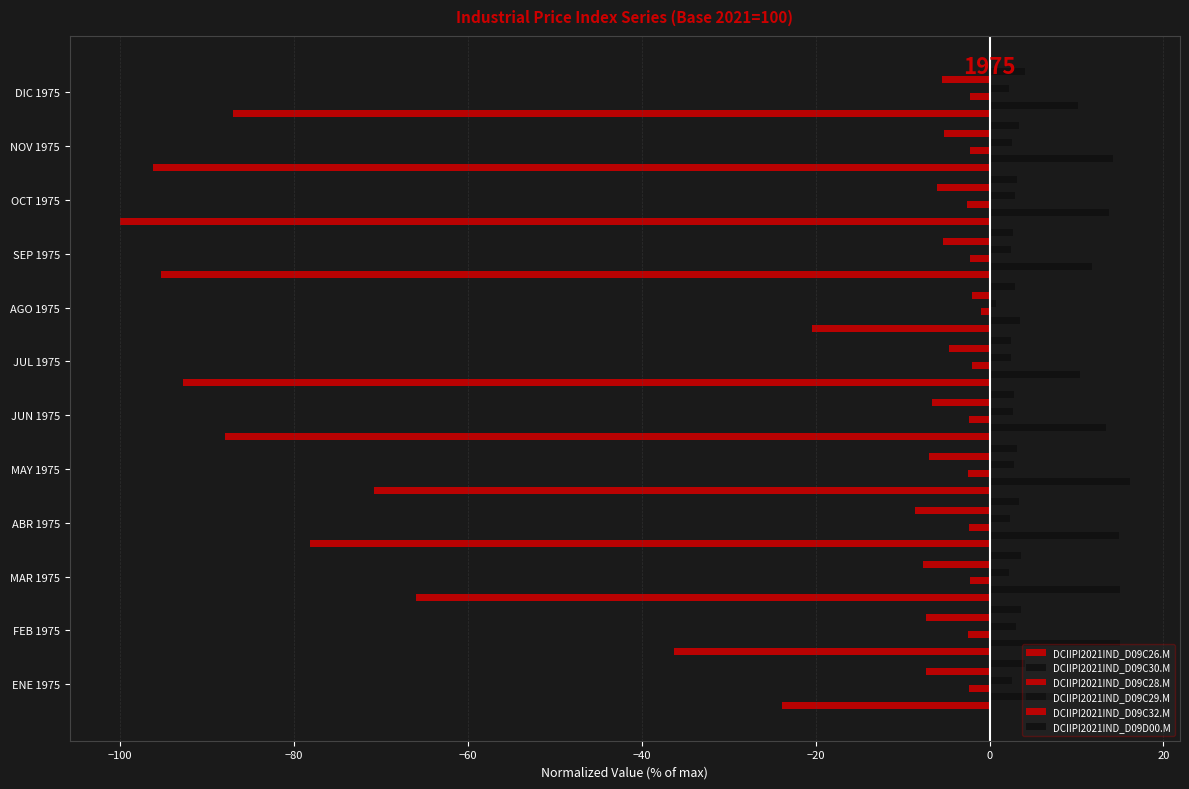

How many series are shown in this chart?

6